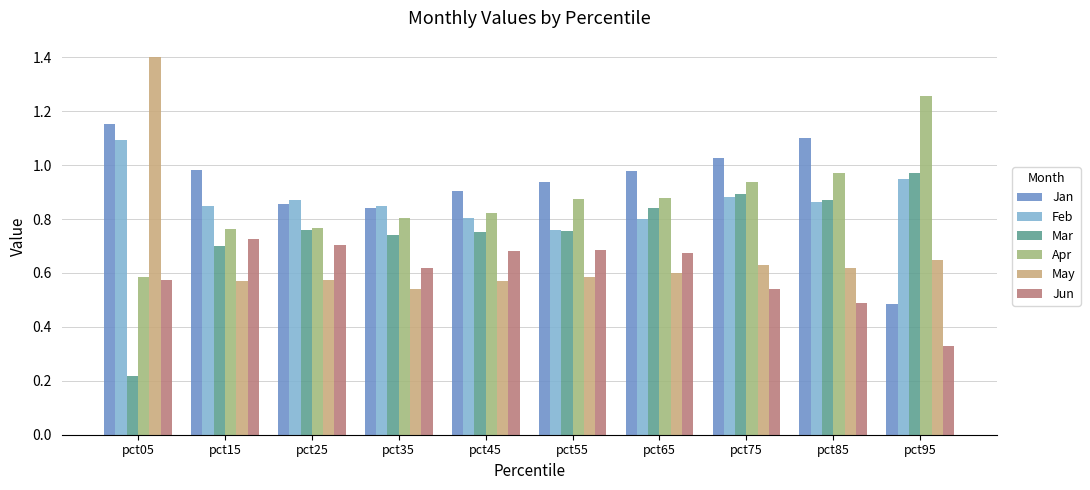

Is it true that Mar equals 0.9 at pct15?

False